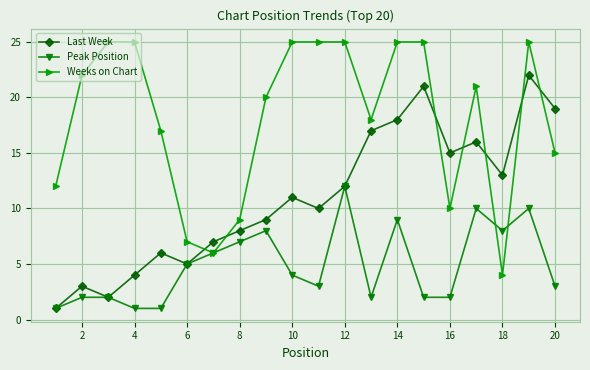

In Last Week, how many points are lower than both neighbors (excluding endpoints)?

5